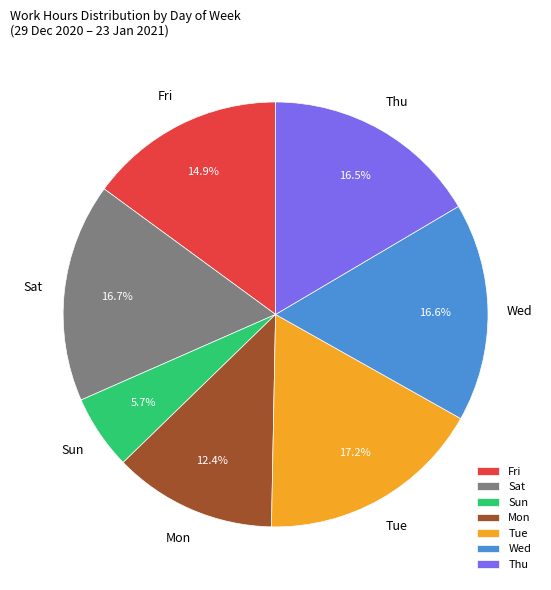

Does any single category account for the majority?

No